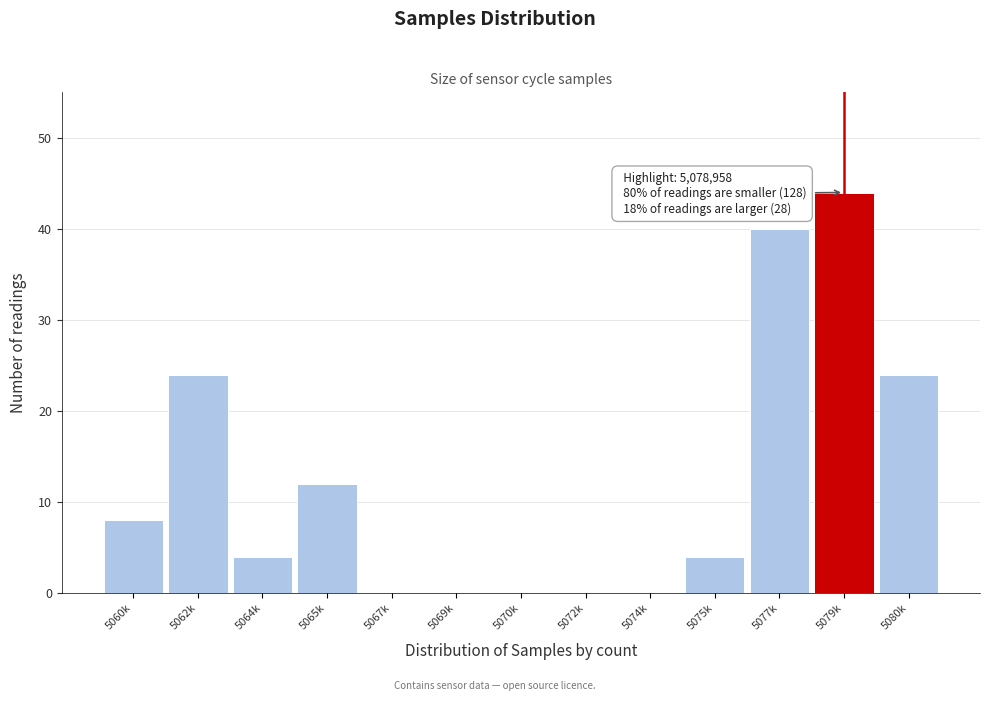

Reading left to right, transcribe all the data shown in this chart.

5060k=8	5062k=24	5064k=4	5065k=12	5067k=0	5069k=0	5070k=0	5072k=0	5074k=0	5075k=4	5077k=40	5079k=44	5080k=24